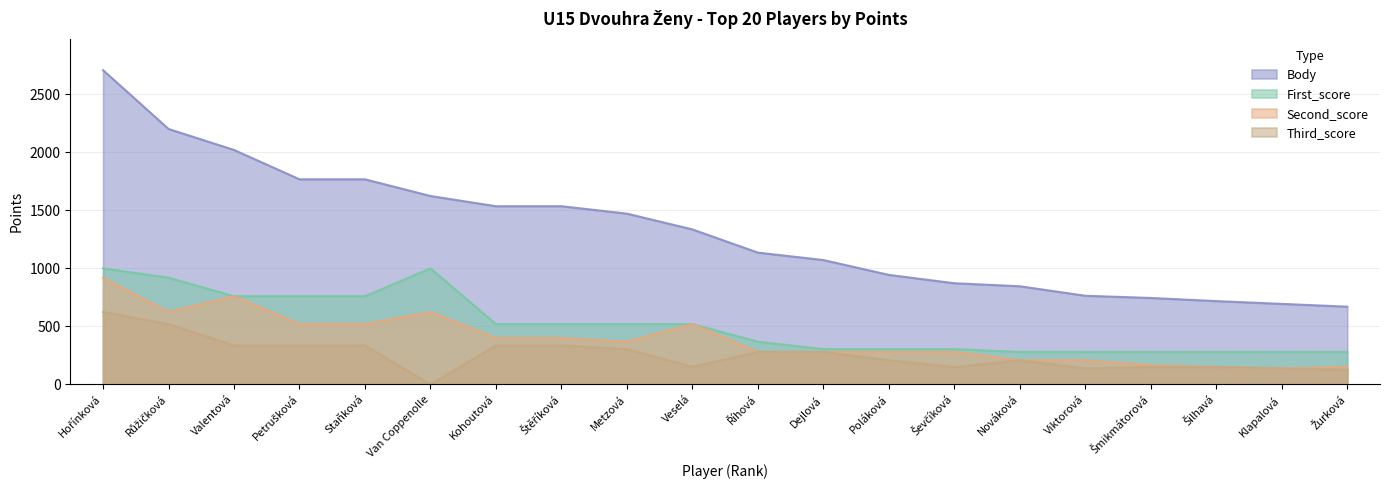

Which has a higher value, Růžičková or Petrušková?

Růžičková